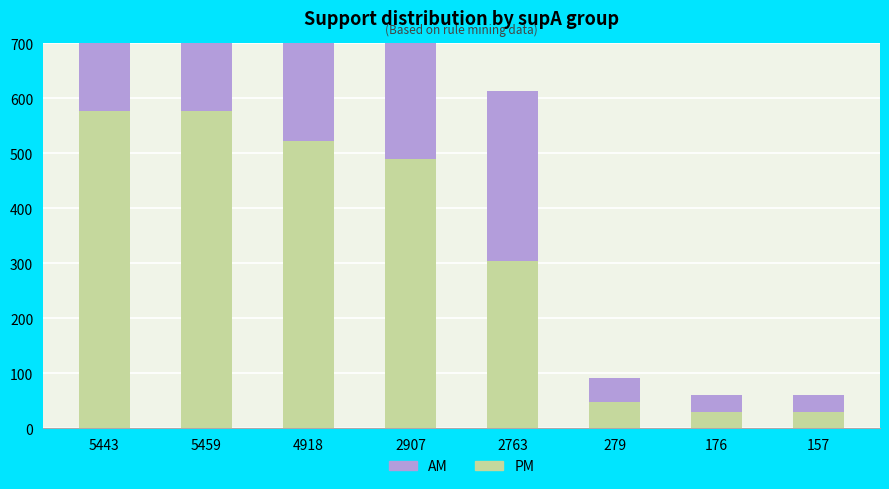

How many distinct data groups are displayed?

2